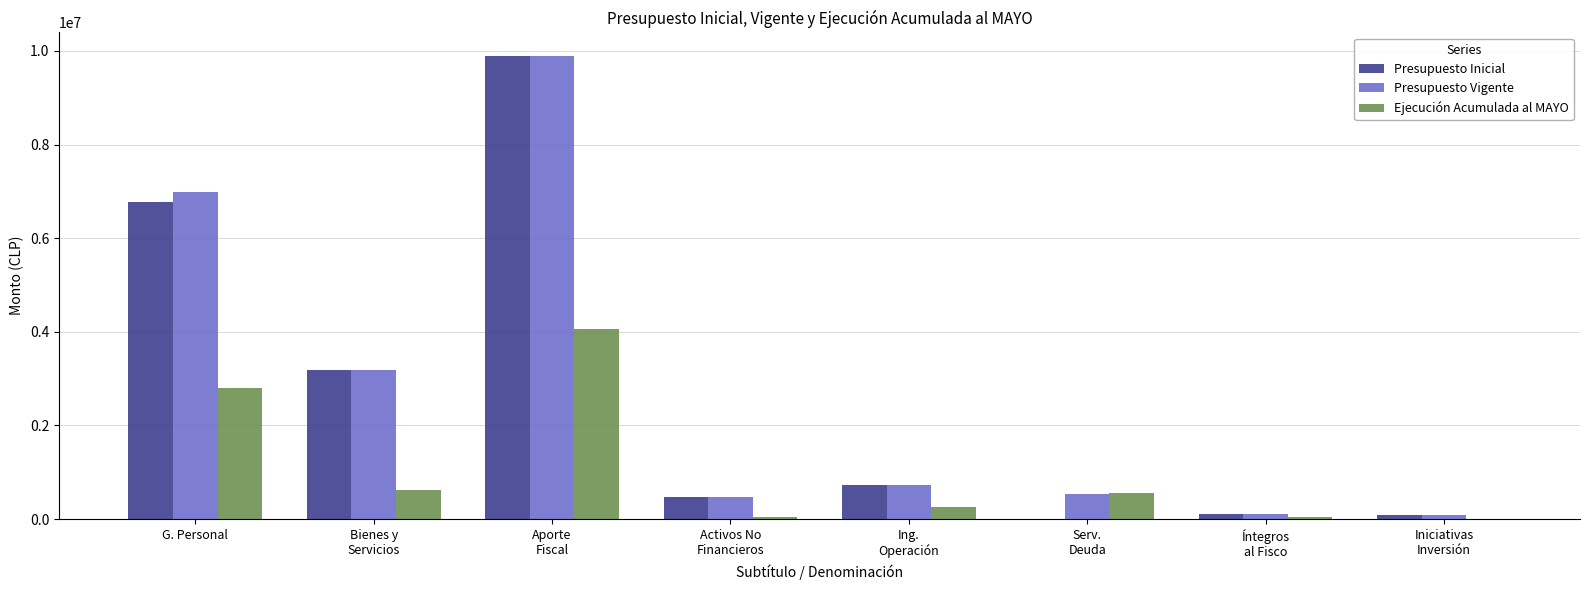

What is the sum of all Ejecución Acumulada al MAYO values?

8365151